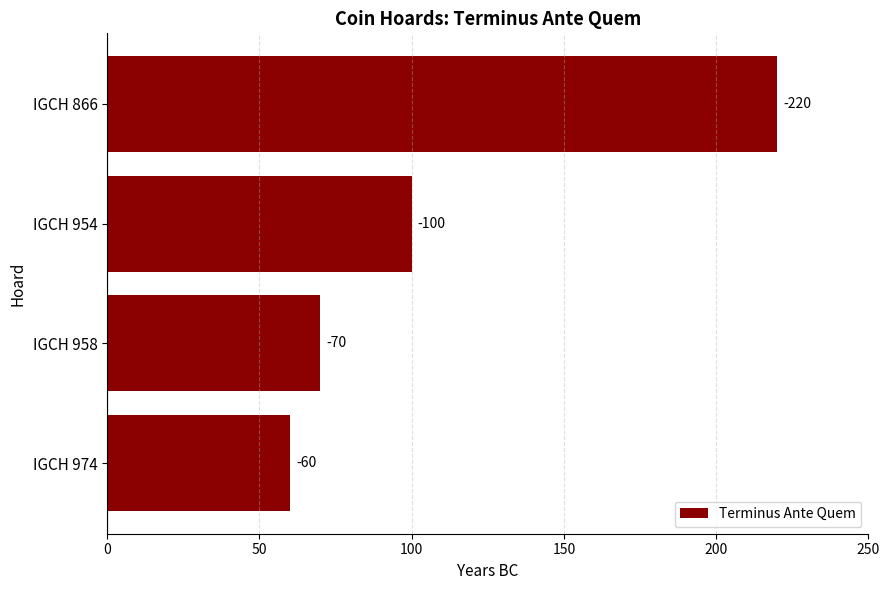

Are the bars horizontal?

Yes